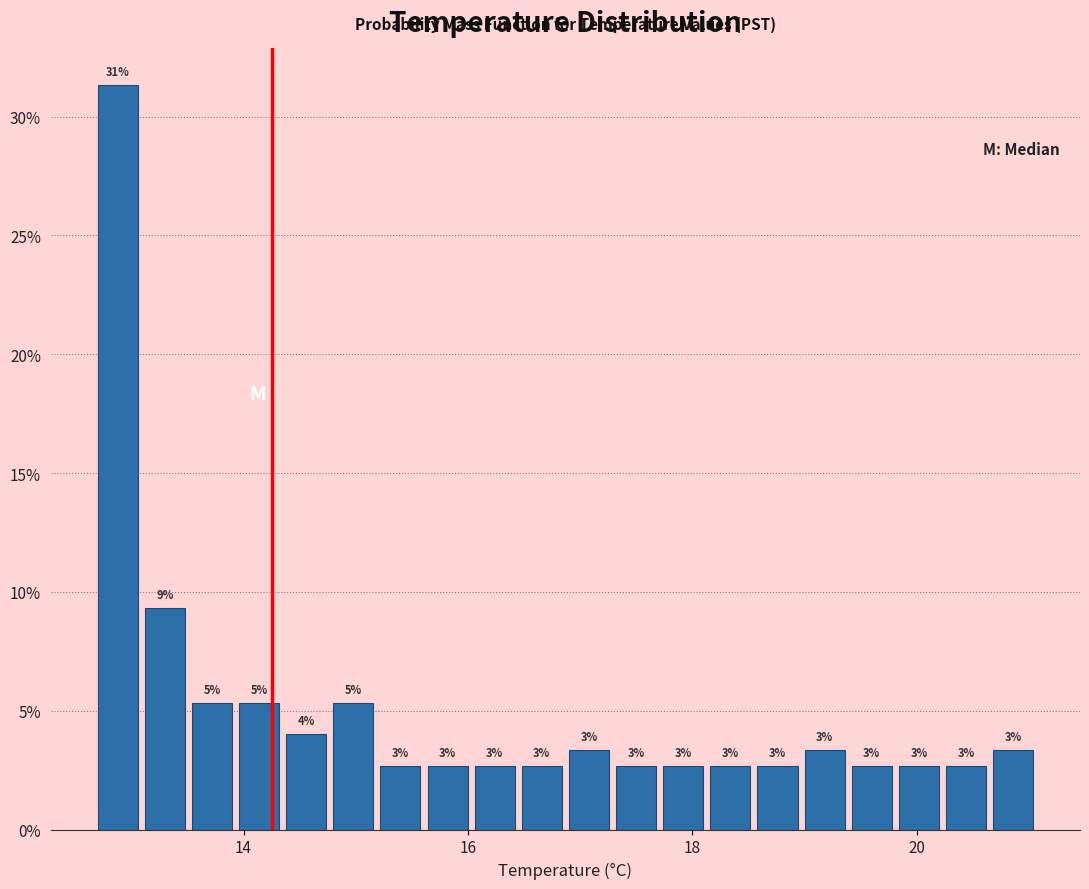

Around what value on the x-axis is the tallest bar? Give the approximate position of its centre, as read against the axis.

12.8